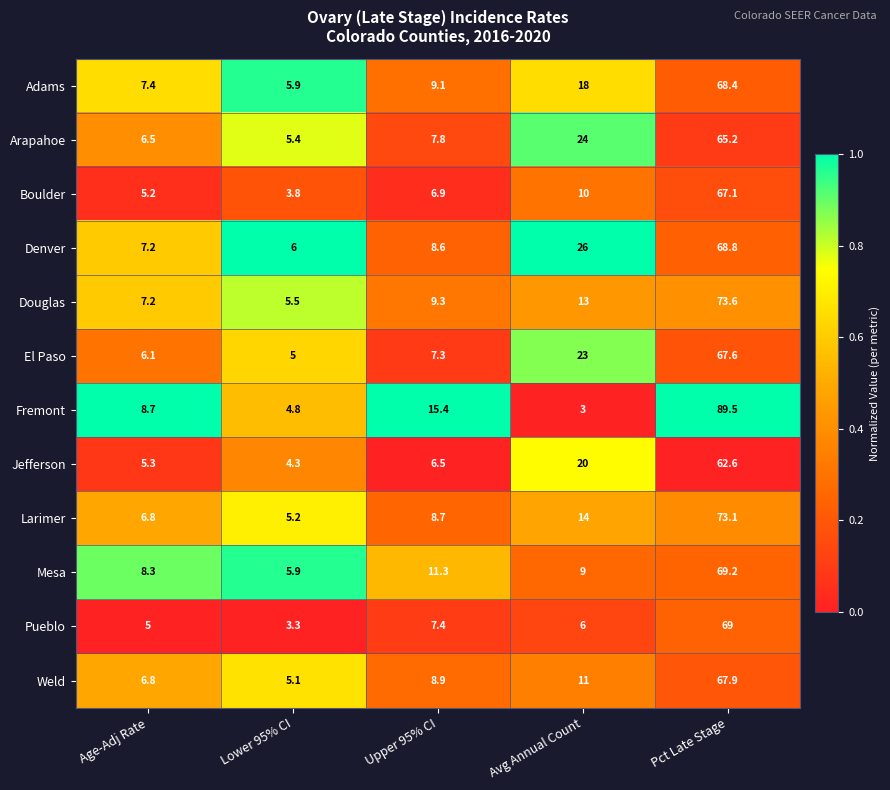

Between Age-Adj Rate and Avg Annual Count, which series saw the biggest shift?

Denver